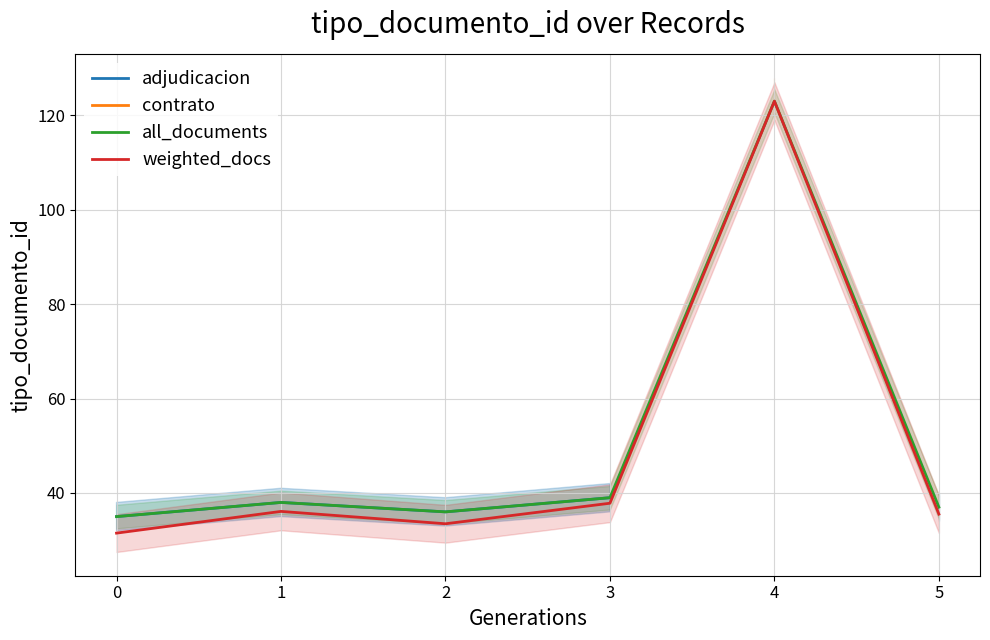

Between 5 and 1, which is larger?

1